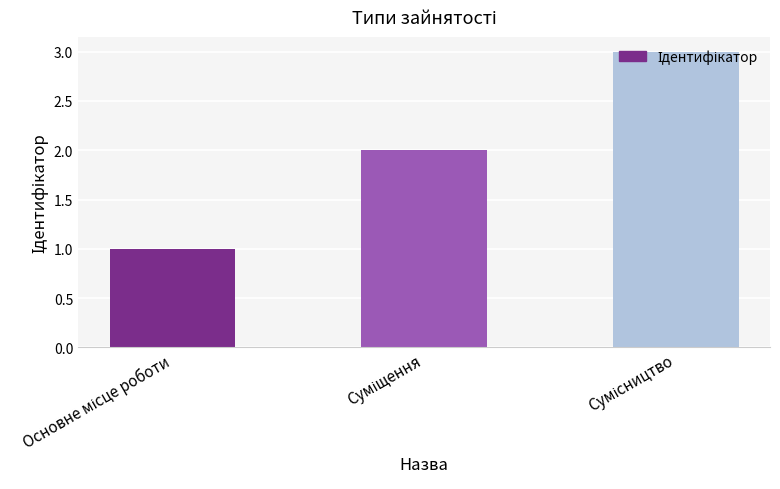

What is the smallest value displayed?

1